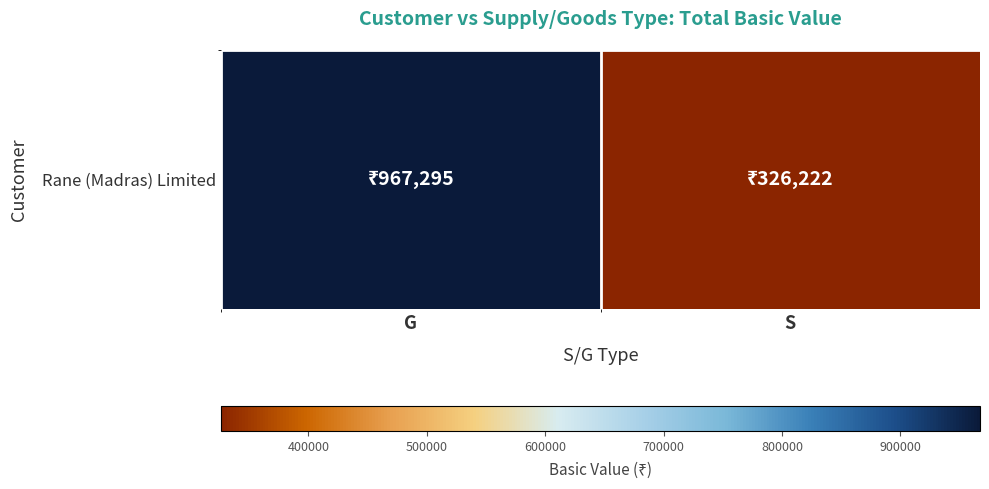

Reading left to right, list all the values displayed in this chart.

G=967295.2	S=326221.8